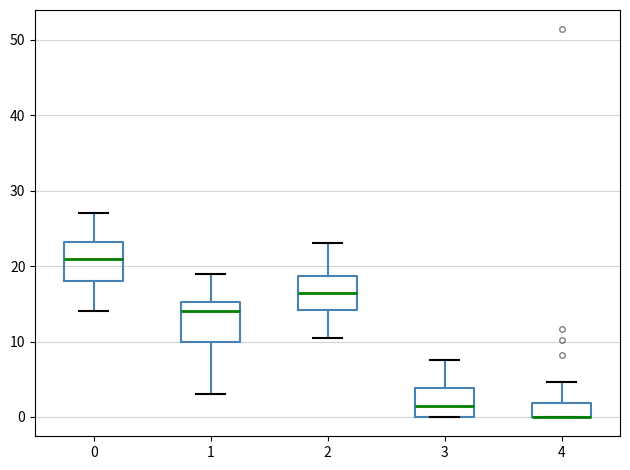

Reading left to right, read every box against the y-axis: the position of its median line, the range the box covers, and the ends of its whiskers. The values are not printed on the chart, so give them approximately, as read against the axis.

0: median 21, box 18 to 23, whiskers 14 to 27
1: median 14, box 10 to 15, whiskers 3 to 19
2: median 17, box 14 to 19, whiskers 11 to 23
3: median 2, box 0 to 4, whiskers 0 to 8
4: median 0 (drawn on the box's lower edge), box 0 to 2, whiskers 0 to 5